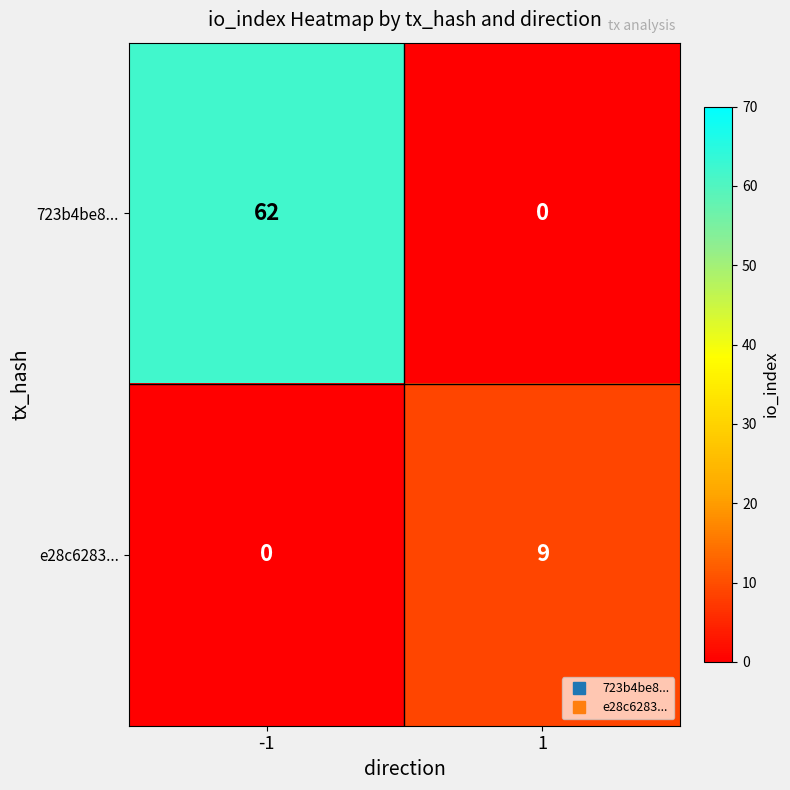

How many values in 723b4be8... are above zero?

1